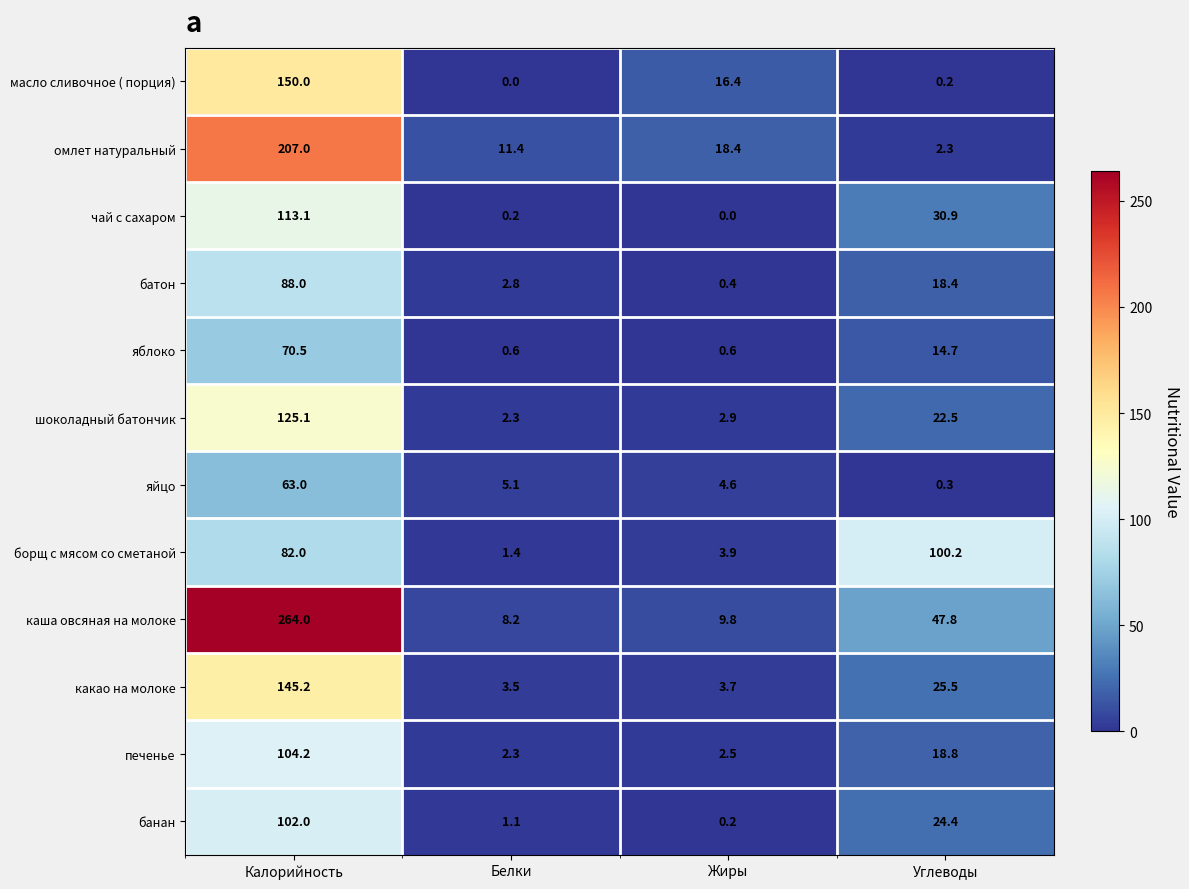

At which label is омлет натуральный closest to 104?

Жиры